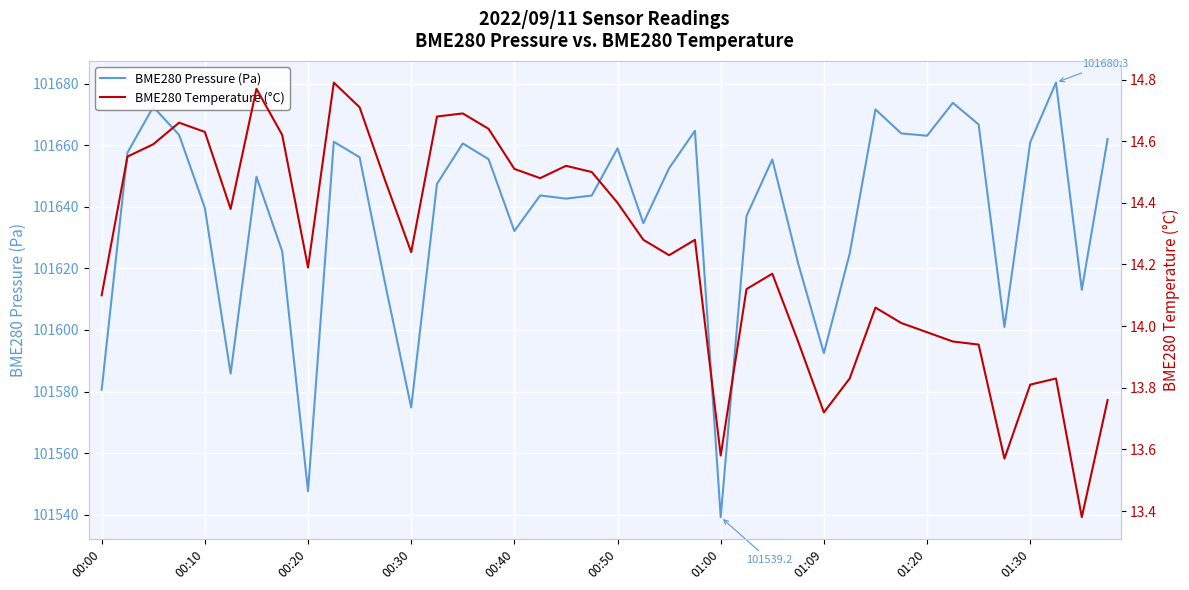

Reading left to right, what are all the values shown in this chart?

BME280 Pressure (Pa): 101580.6	101657.6	101672.5	101663.4	101639.6	101585.8	101649.8	101625.5	101547.6	101661.1	101656.1	101614.6	101574.8	101647.4	101660.6	101655.5	101632.1	101643.7	101642.7	101643.7	101659.0	101634.7	101652.5	101664.7	101539.2	101637.0	101655.4	101621.7	101592.5	101624.8	101671.6	101663.8	101663.1	101673.8	101666.8	101600.9	101661.0	101680.3	101613.0	101662.0
BME280 Temperature (°C): 14.1	14.6	14.6	14.7	14.6	14.4	14.8	14.6	14.2	14.8	14.7	14.5	14.2	14.7	14.7	14.6	14.5	14.5	14.5	14.5	14.4	14.3	14.2	14.3	13.6	14.1	14.2	13.9	13.7	13.8	14.1	14.0	14.0	13.9	13.9	13.6	13.8	13.8	13.4	13.8